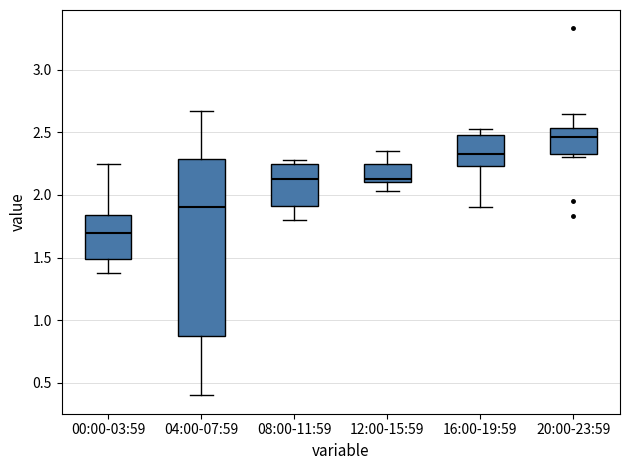

Which box's median line is the lowest?

00:00-03:59